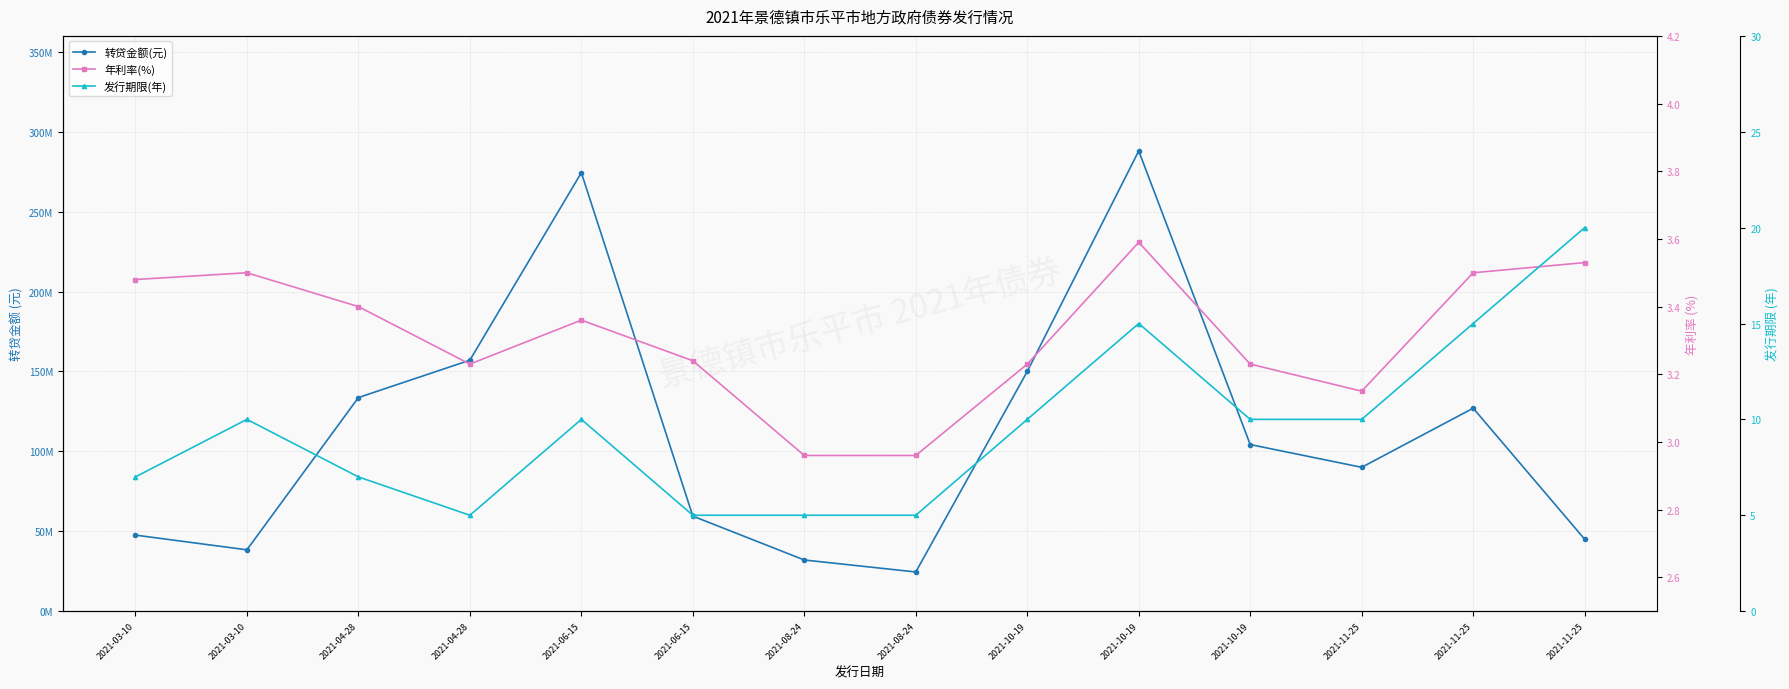

At which label does 年利率(%) first exceed 3?

2021-03-10